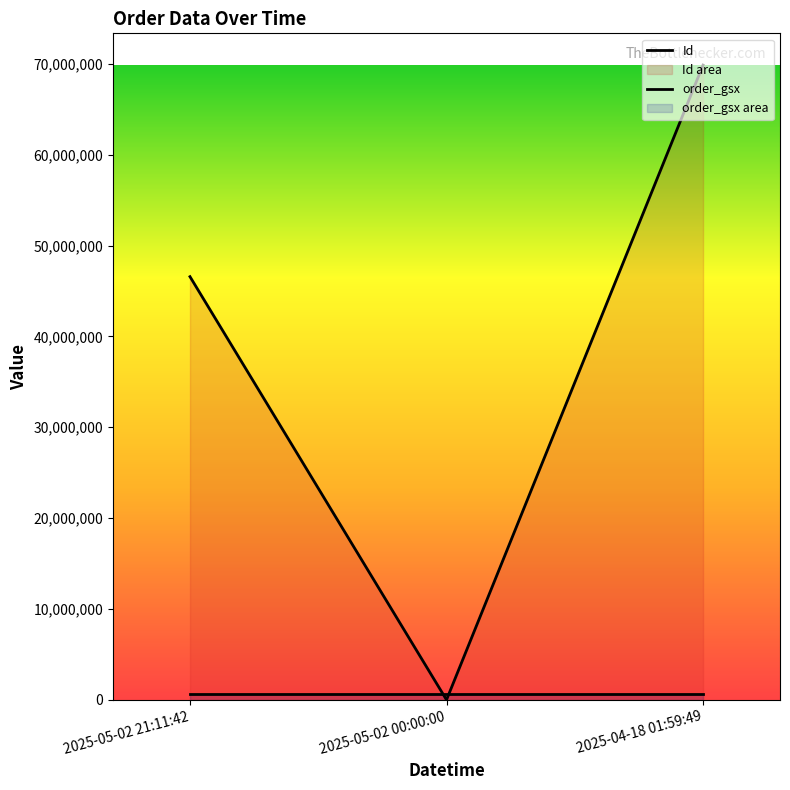

What are all the series names shown in the legend?

Id, order_gsx